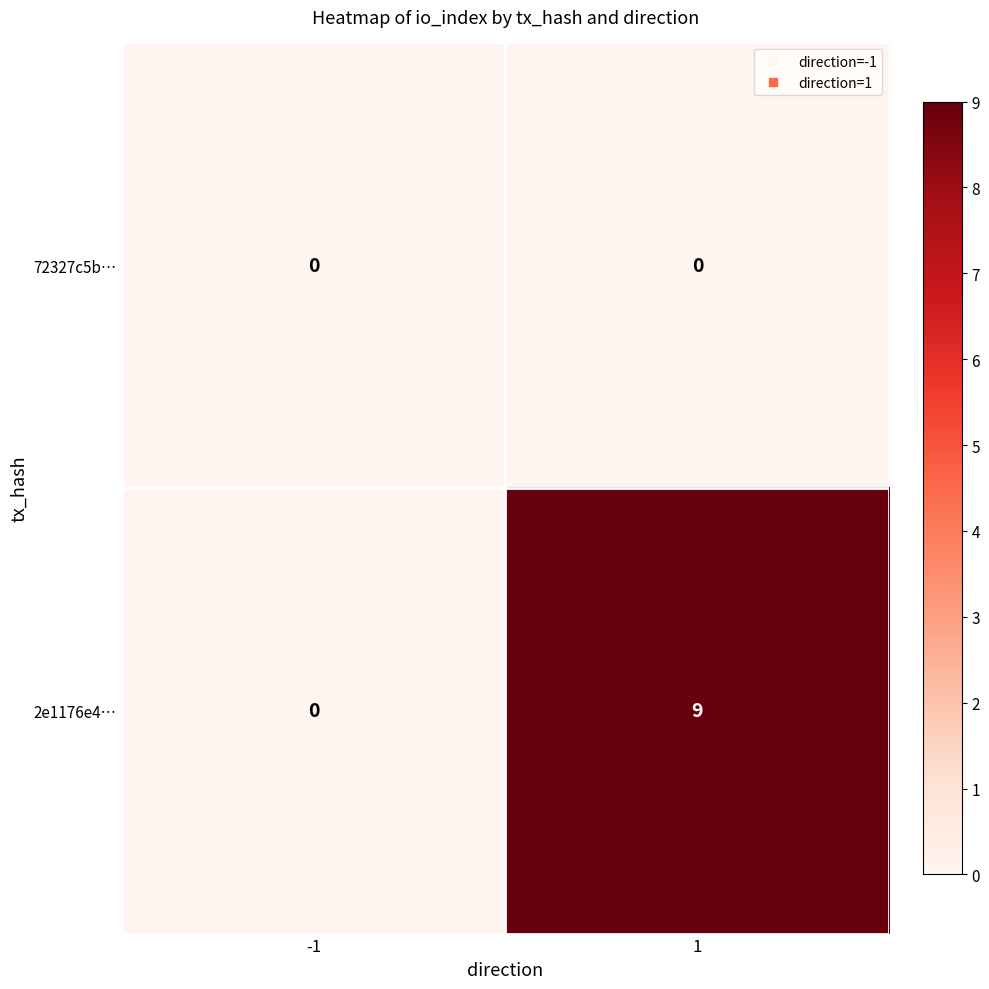

Which series has the largest total across all categories?

2e1176e4…